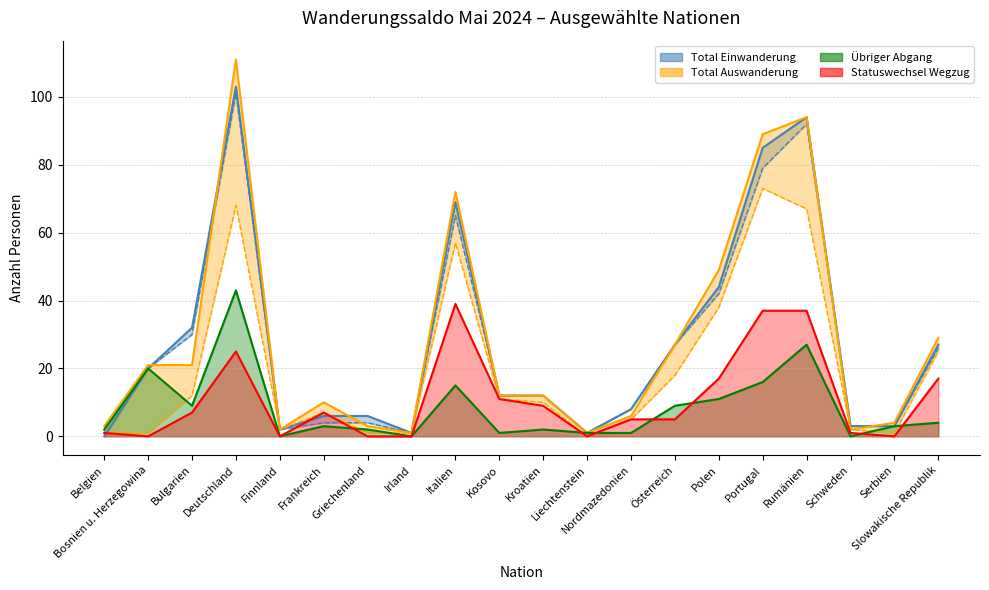

What is the label of the 8th point from the right?

Nordmazedonien